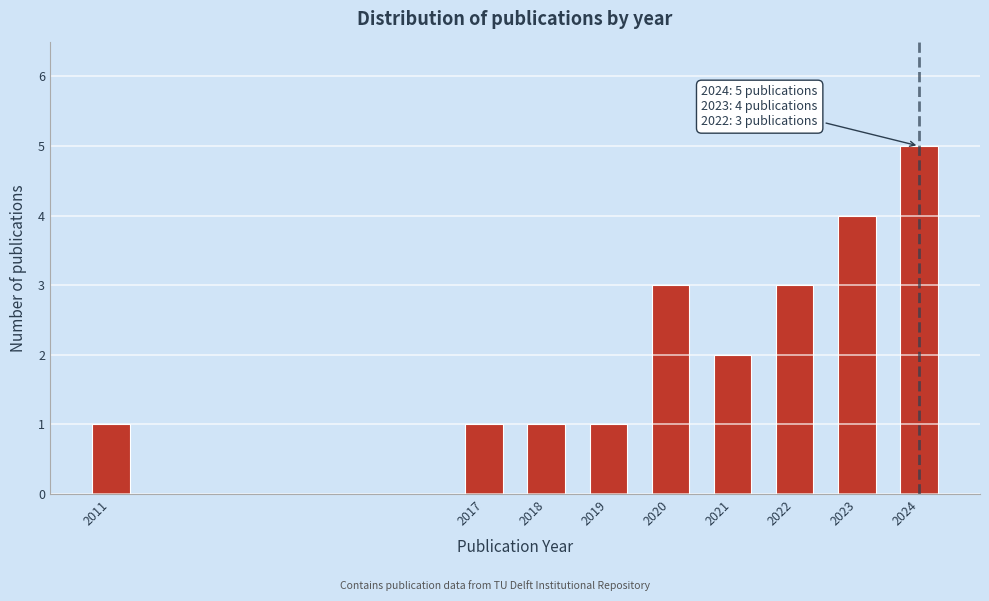

Reading left to right, list all the values displayed in this chart.

1	1	1	1	3	2	3	4	5